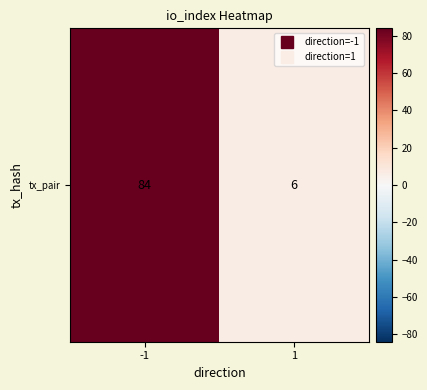

The chart shows a value of 84 at -1. True or false?

True